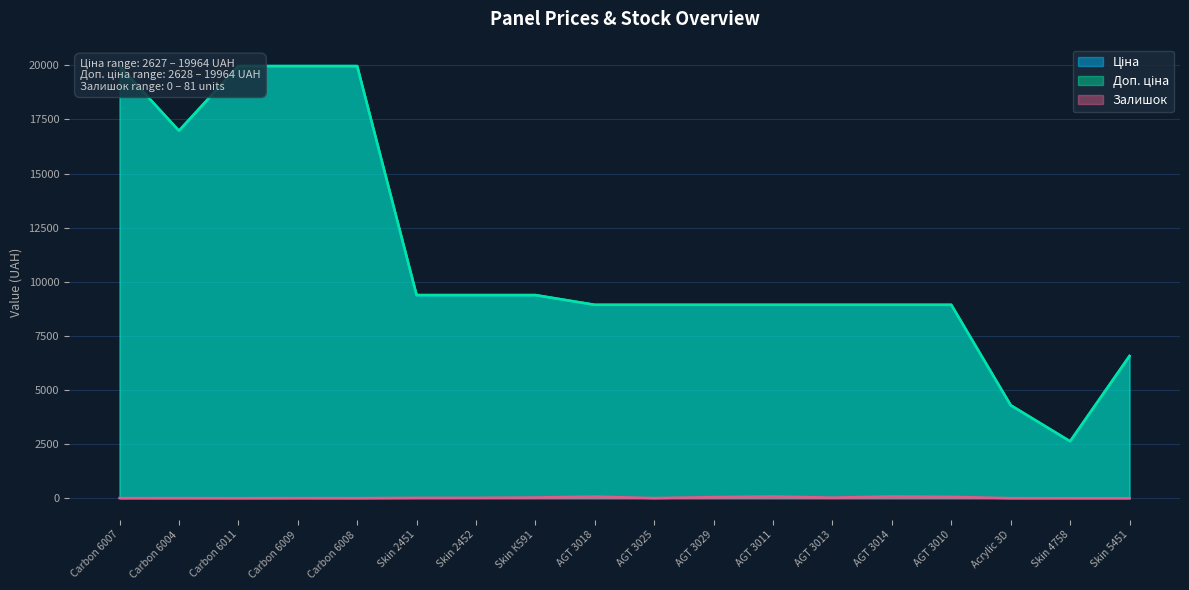

What is the difference between the Залишок values at AGT 3013 and Skin 5451?

27